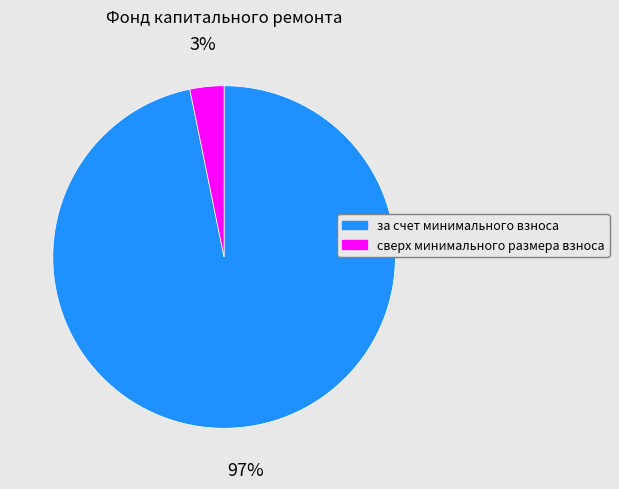

Rank the categories by value from lowest to highest.

сверх минимального размера взноса, за счет минимального взноса